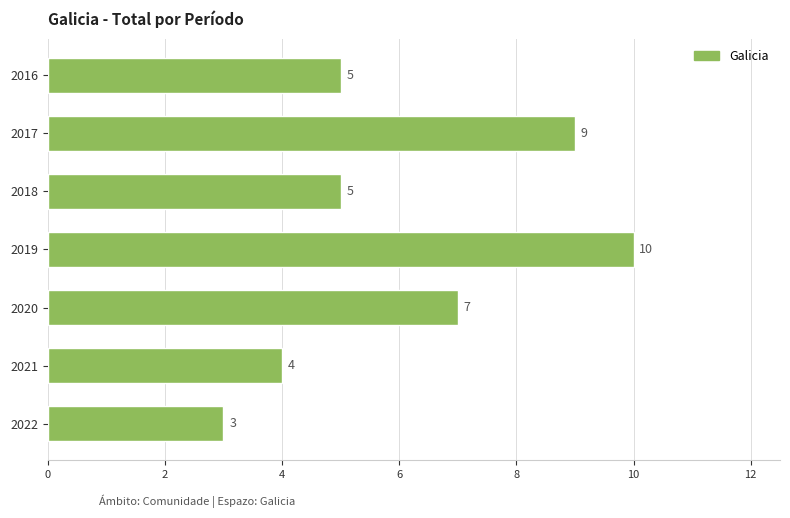

What is the smallest value displayed?

3